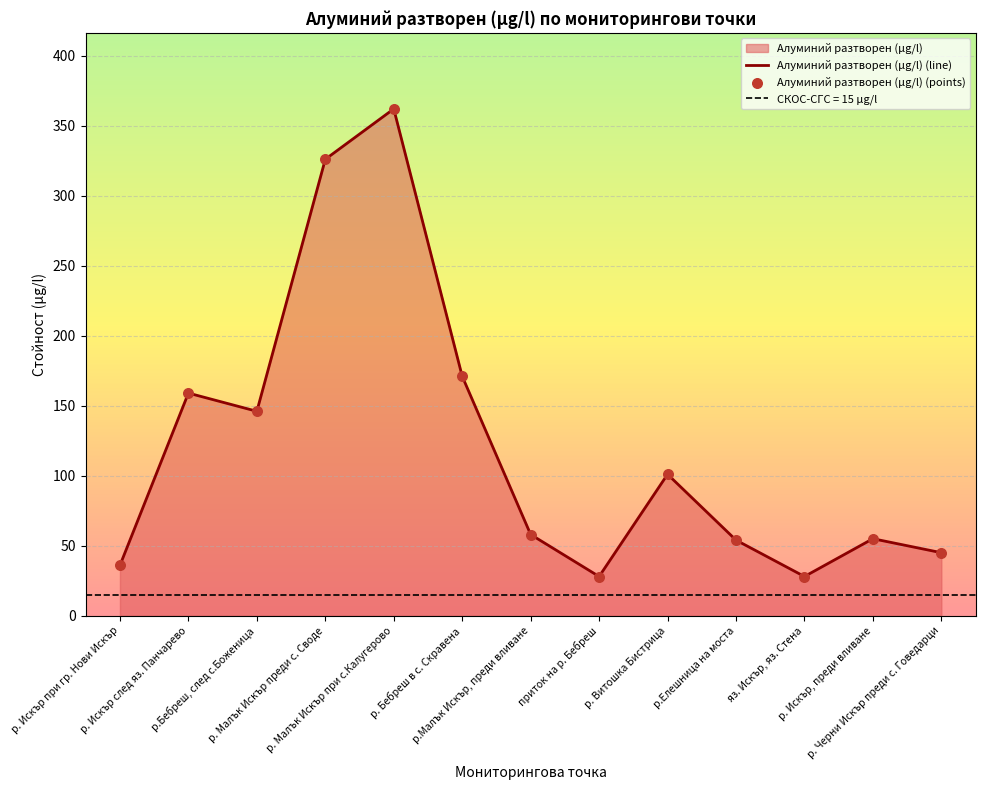

What is the total value across all series at р. Искър след яз. Панчарево?

318